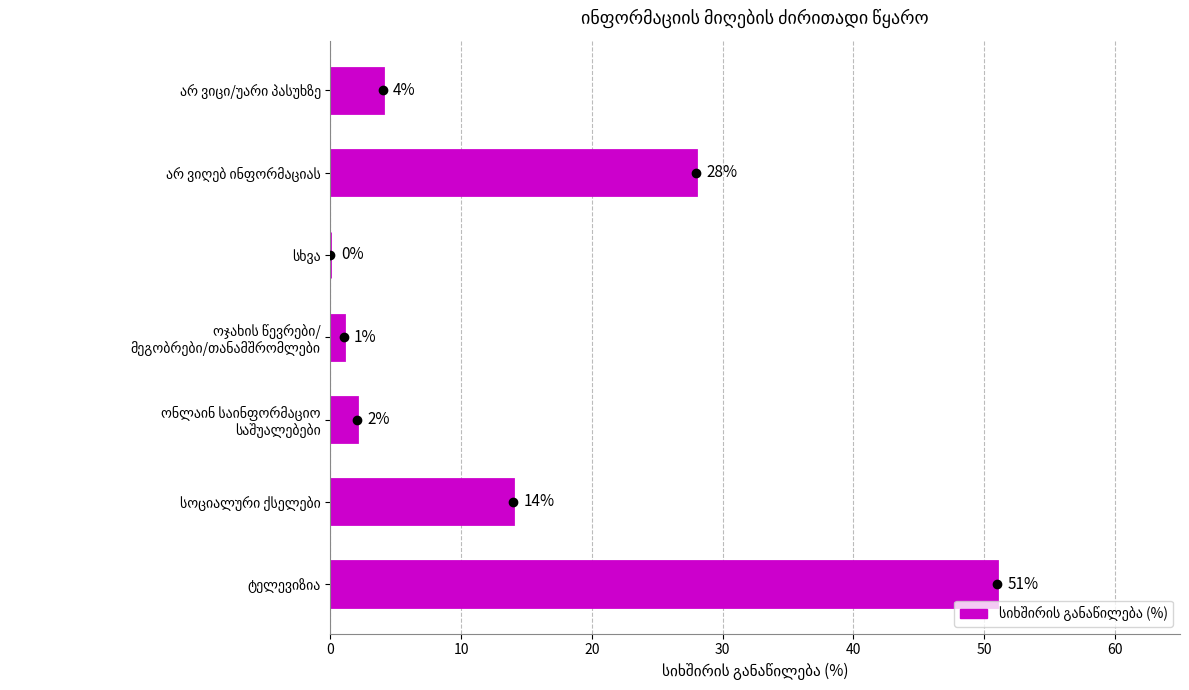

Does the chart contain stacked bars?

No